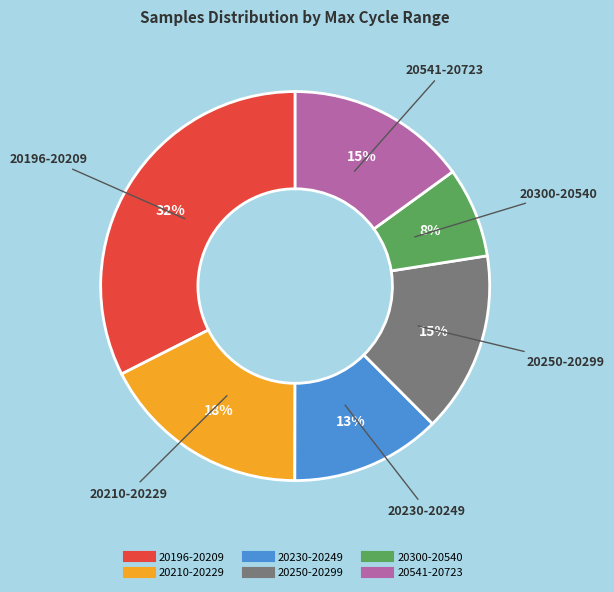

Count the number of slices in the pie.

6